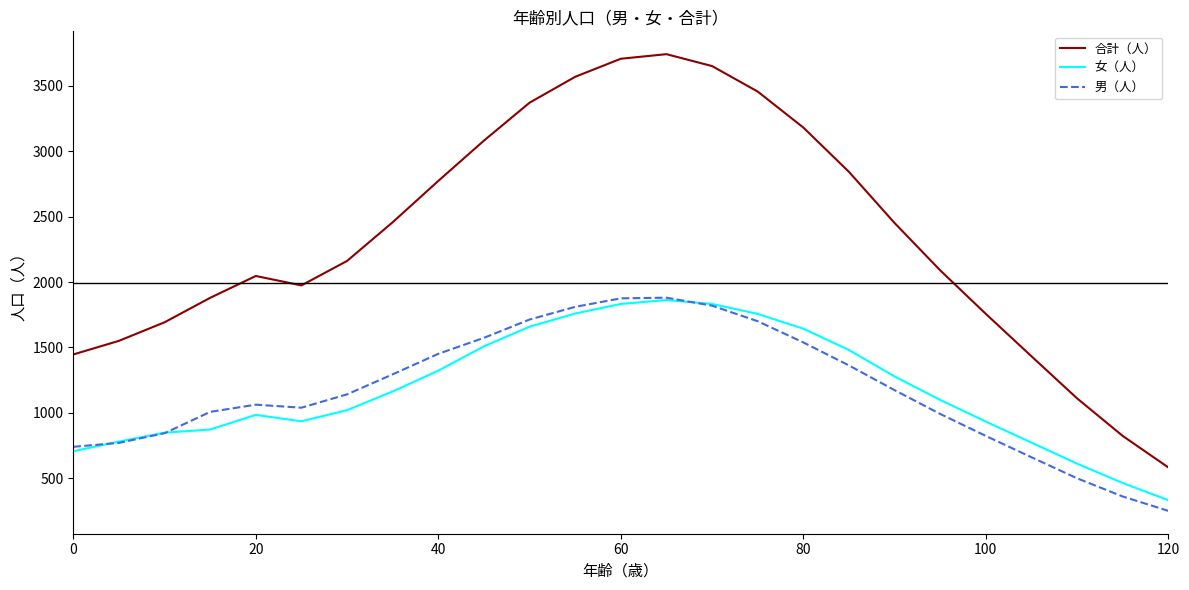

Which series has the widest spread of values?

合計（人）